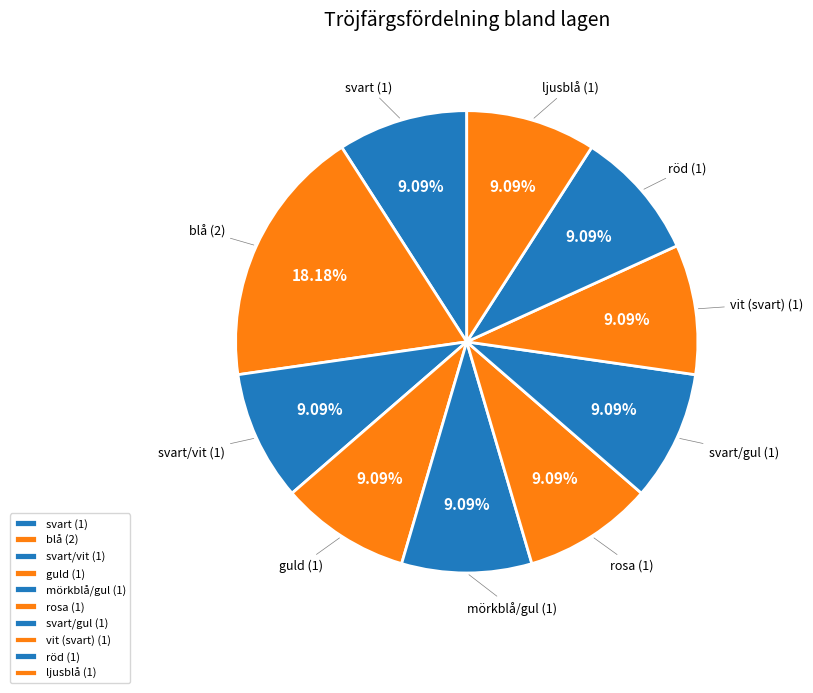

How many segments does this pie chart have?

10